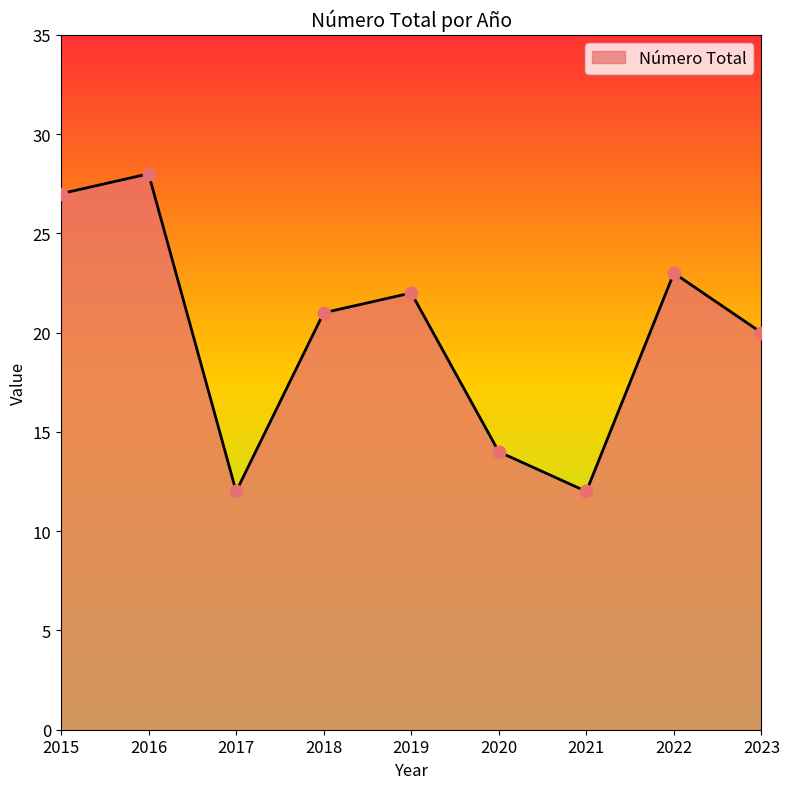

What is the ratio of the value at 2022 to the value at 2020?

1.6